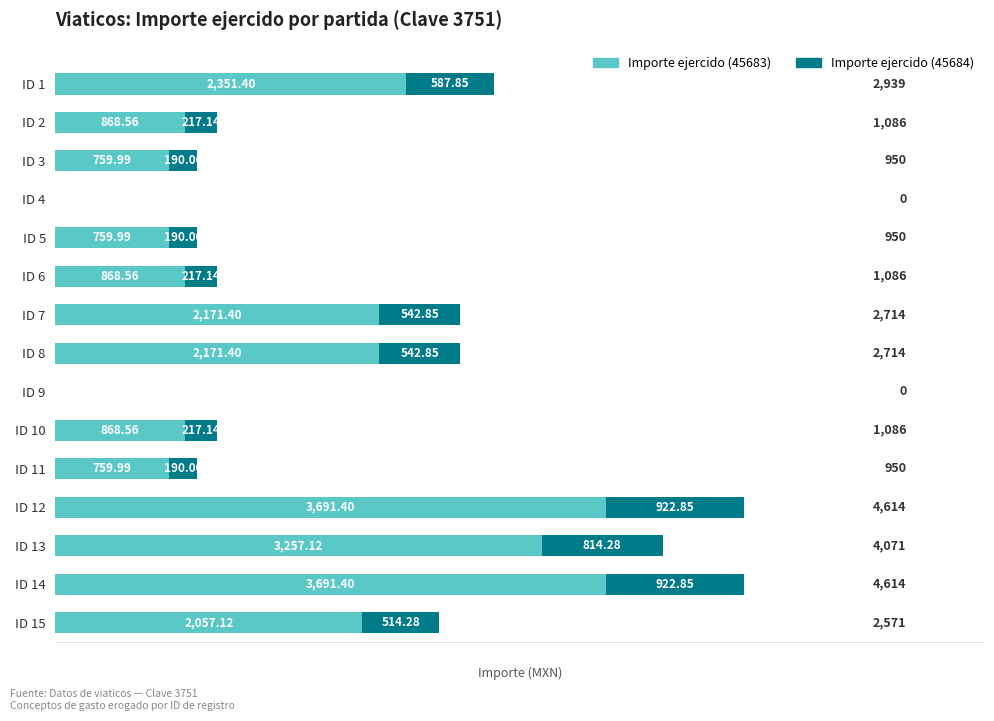

What is the sum of the Importe ejercido (45683) values at ID 15 and ID 9?

2057.1